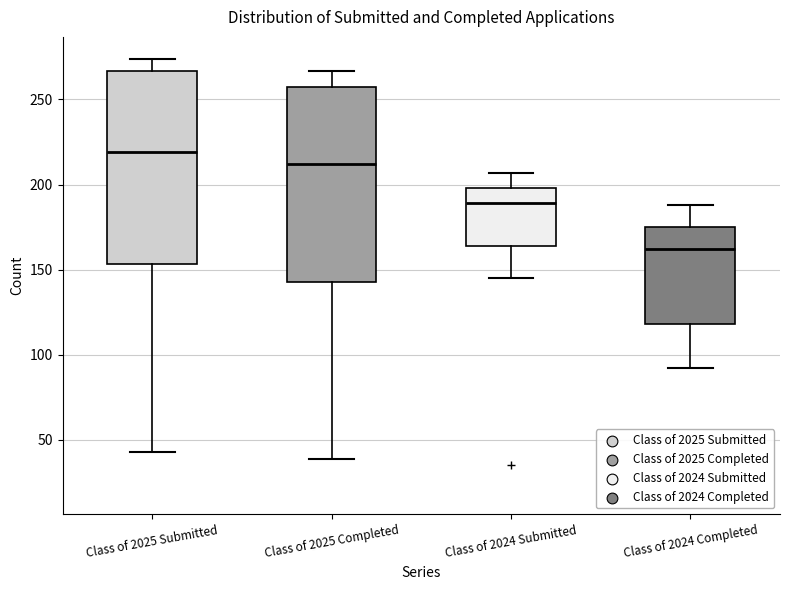

Where is the upper edge of the box for Class of 2025 Completed on the y-axis? The values are not printed on the chart, so give them approximately, as read against the axis.

260